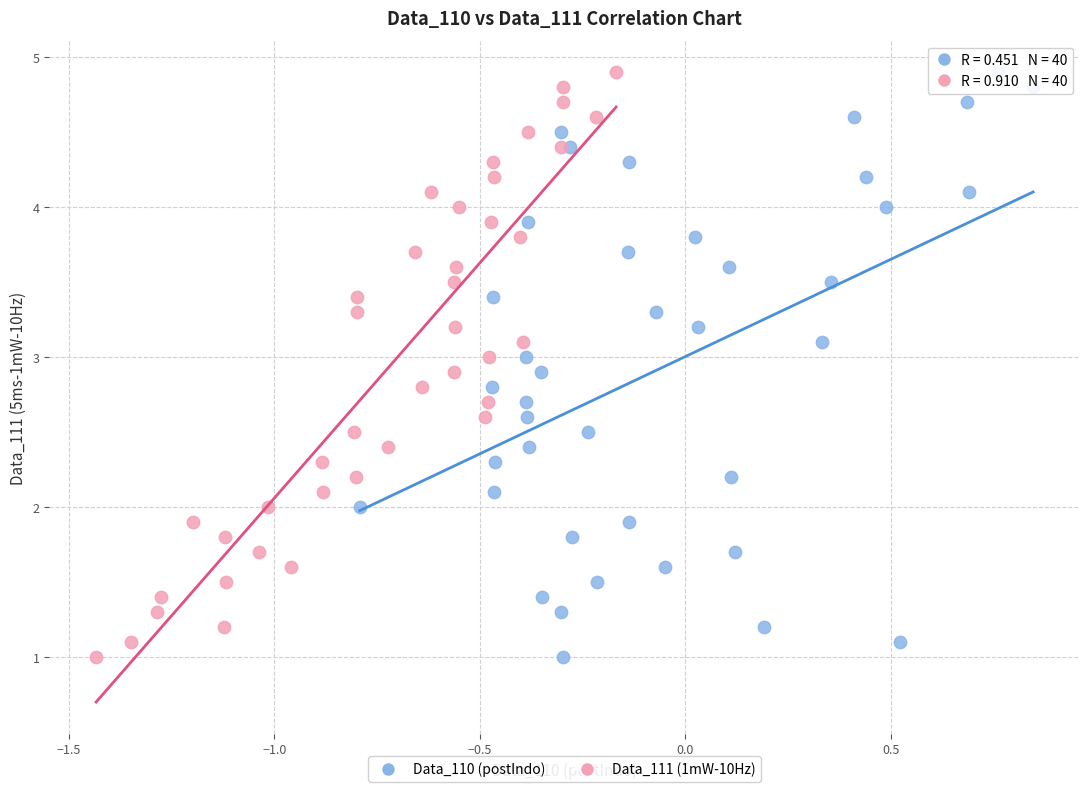

What are all the series names shown in the legend?

Data_110 (postIndo), Data_111 (1mW-10Hz)